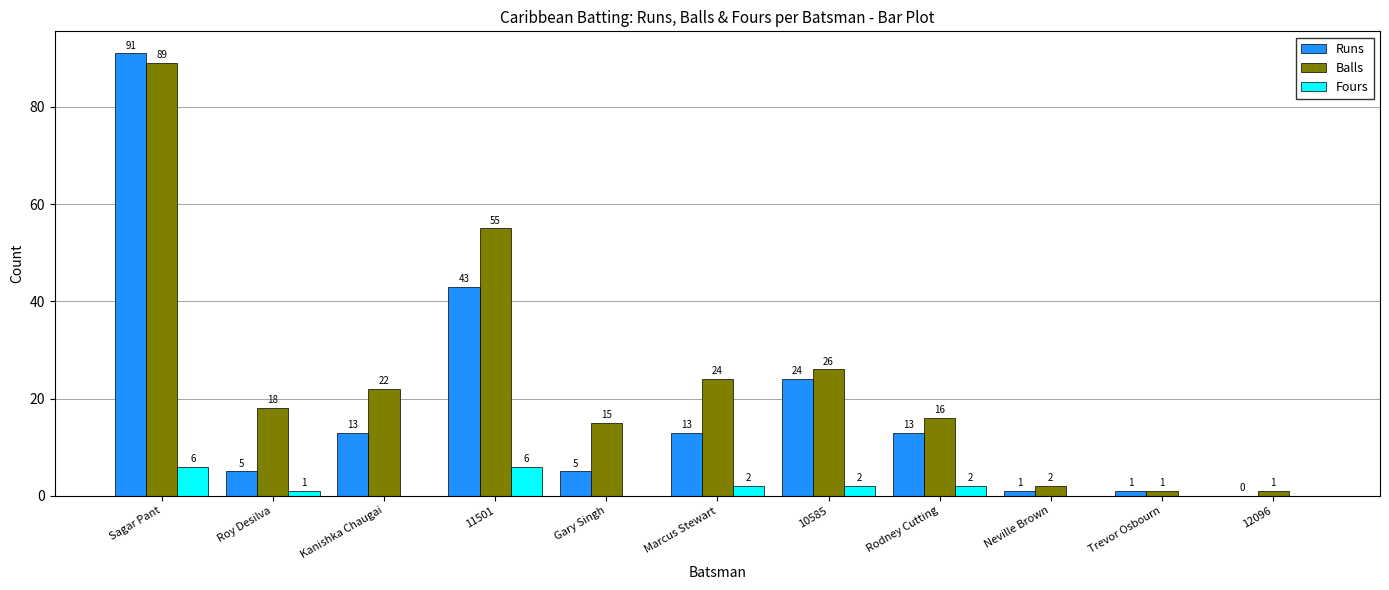

At which category does the chart reach its peak across all series?

Sagar Pant